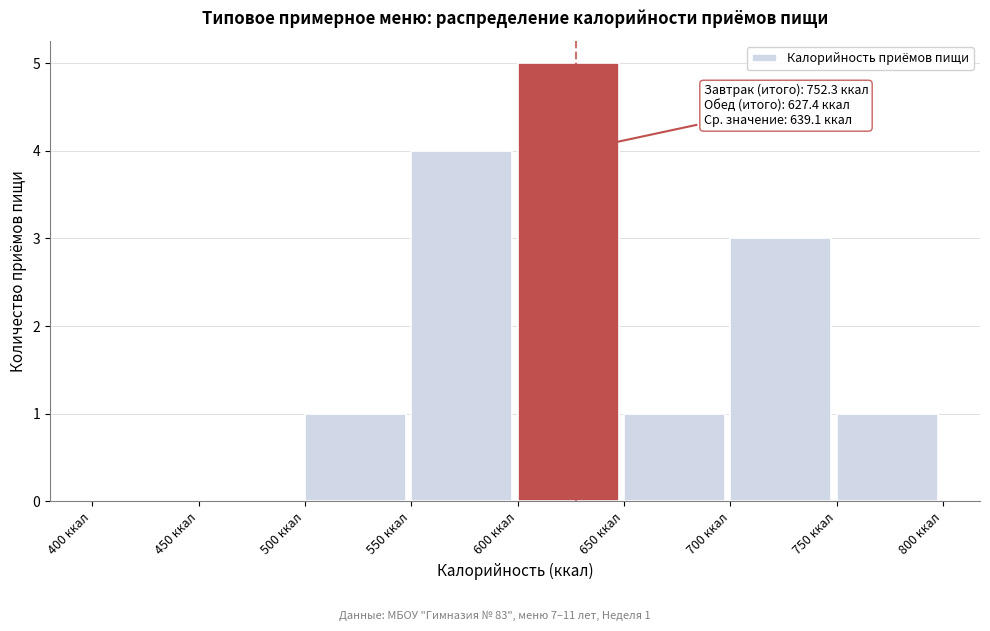

Which range on the x-axis has the tallest bar?

600 to 650